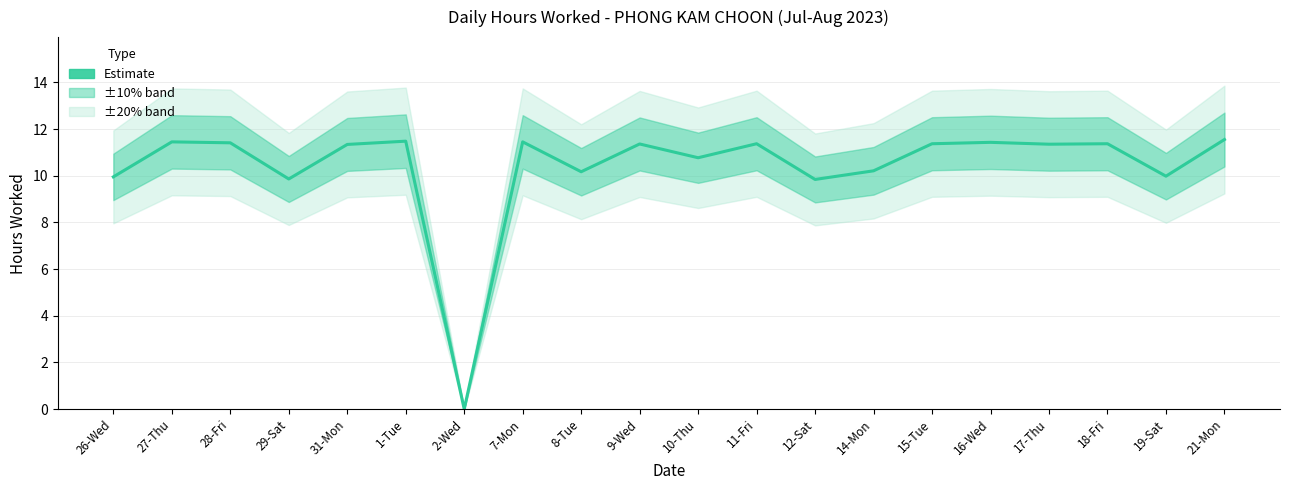

What is the difference between the values at 19-Sat and 10-Thu?

0.8